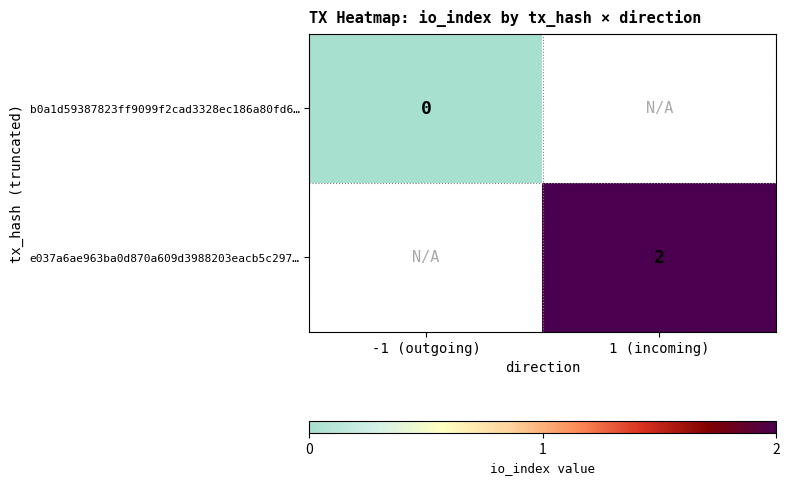

Which has a higher value, -1 (outgoing) or 1 (incoming)?

1 (incoming)